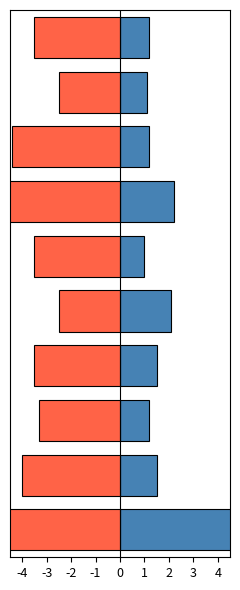

What is the difference between the 団体数 values at 1 and 0?

1.0